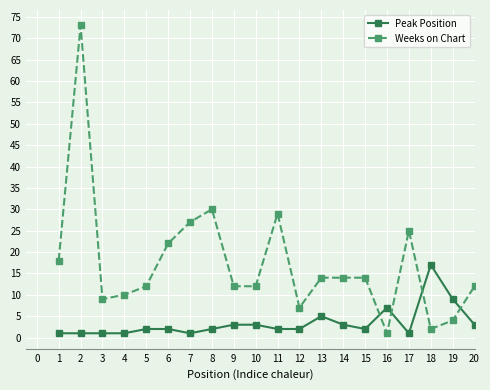

Rank the series by their maximum value, from highest to lowest.

Weeks on Chart, Peak Position